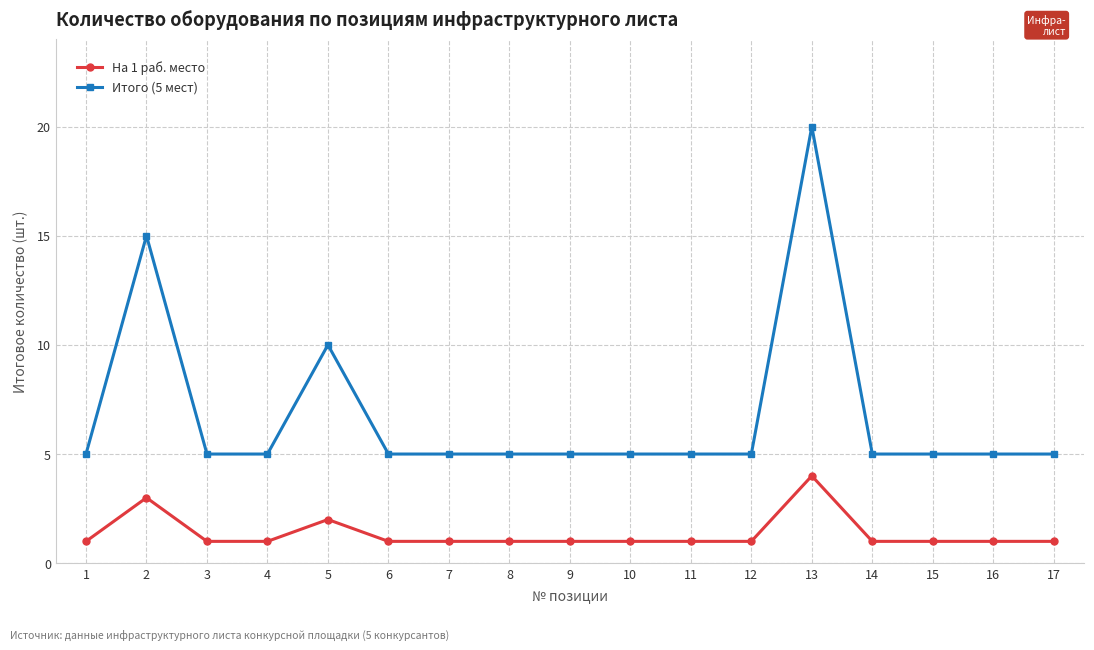

What is the difference between the maximum and minimum values in the На 1 раб. место series?

3